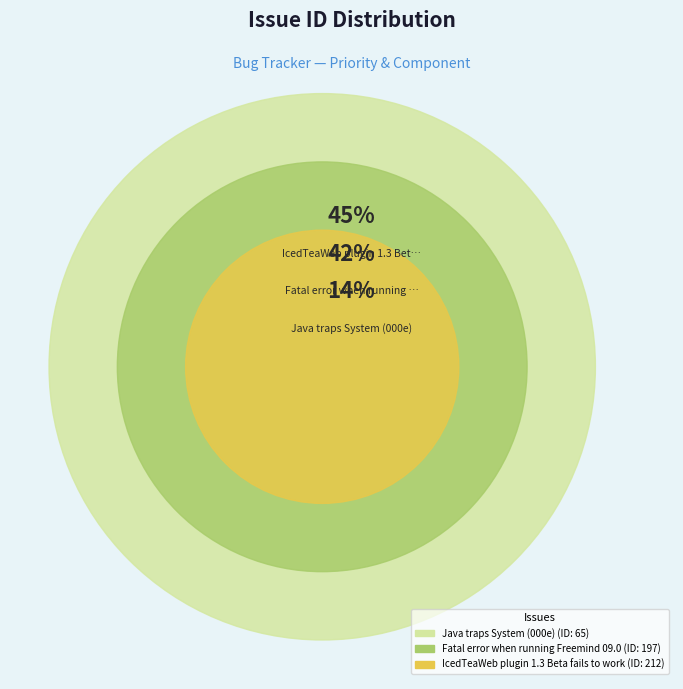

Is it true that Fatal error when running Freemind 09.0 is 42% of the pie?

True